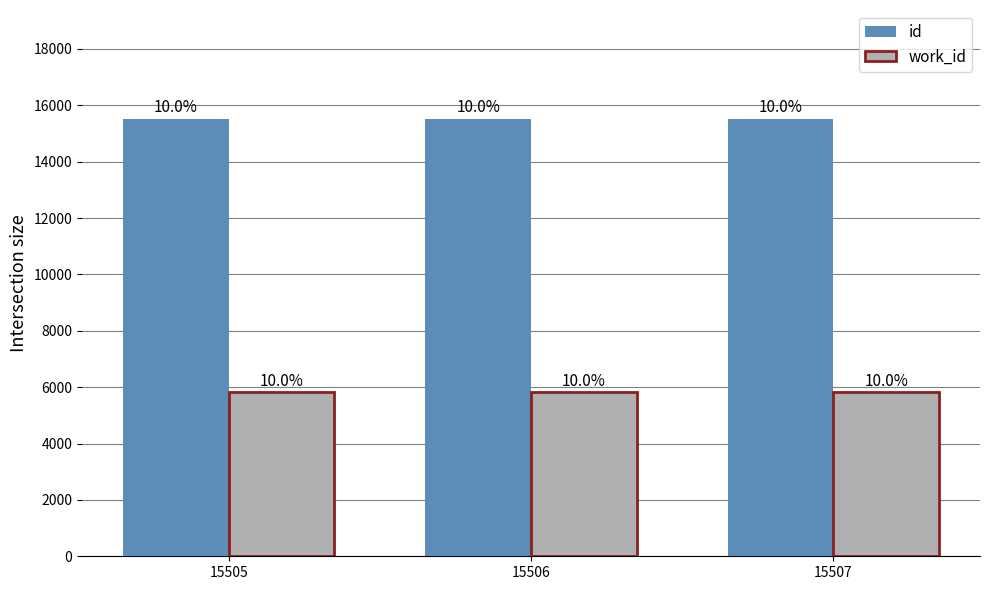

What are all the series names shown in the legend?

id, work_id